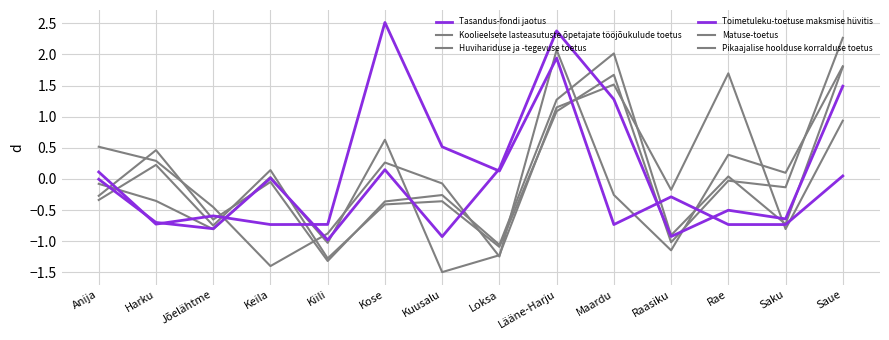

Is this an area chart (filled region under the line)?

No